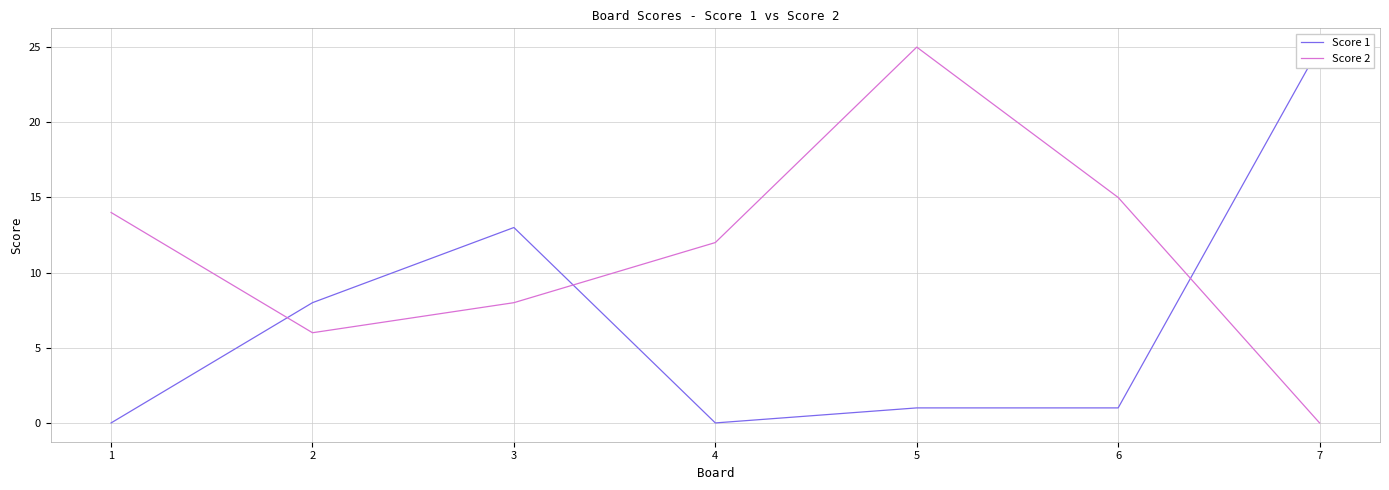

Between 4 and 5, which is larger?

5